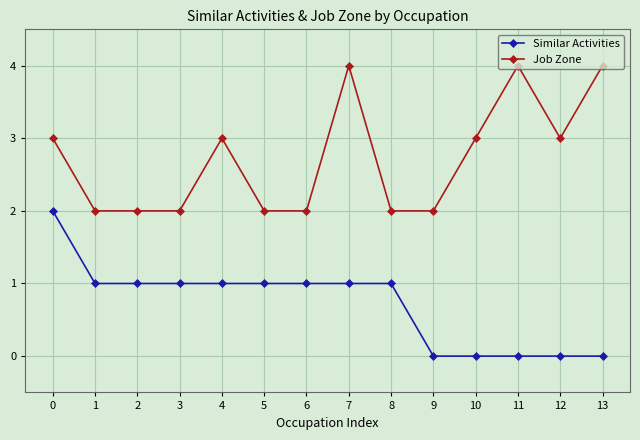

Reading left to right, extract all data points from this chart.

Similar Activities: 2	1	1	1	1	1	1	1	1	0	0	0	0	0
Job Zone: 3	2	2	2	3	2	2	4	2	2	3	4	3	4